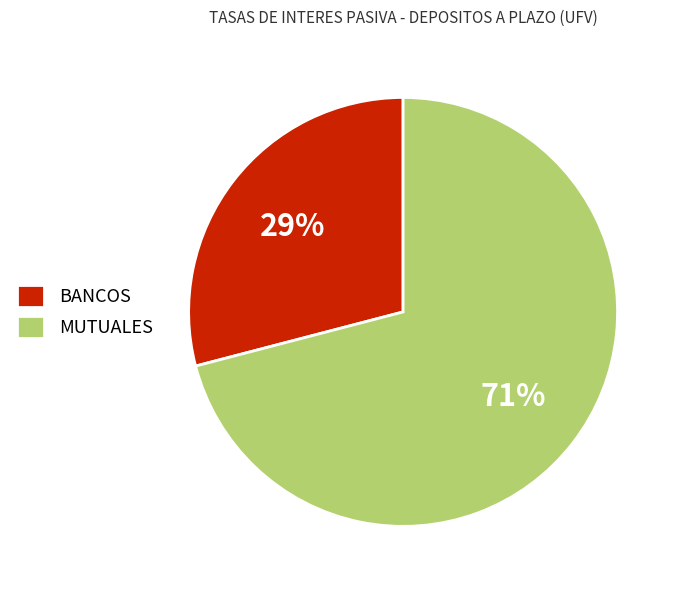

Combined, do MUTUALES and BANCOS account for over 50%?

Yes